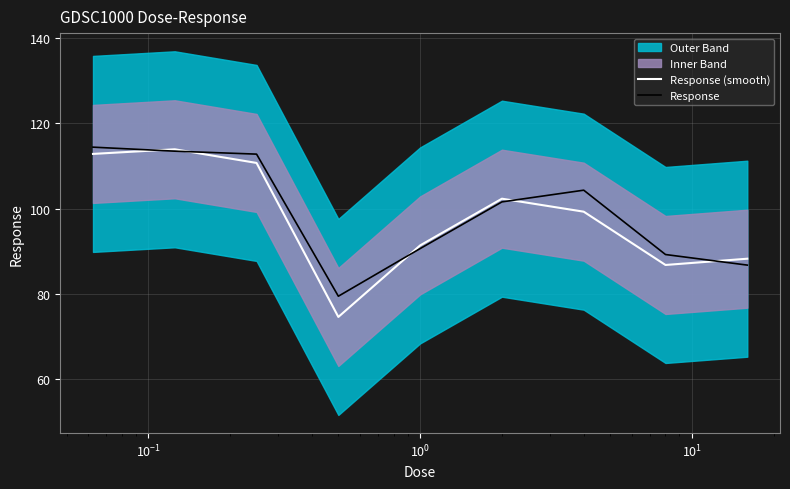

What is the minimum value for Response (smooth)?

74.6